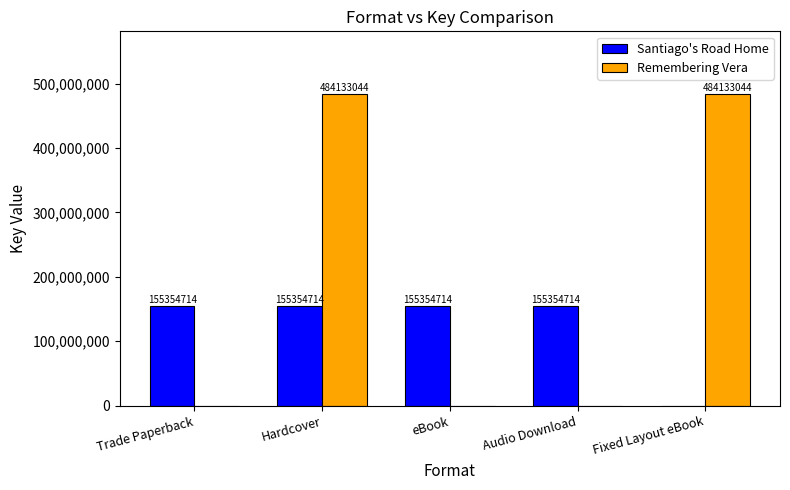

Reading left to right, transcribe all the data shown in this chart.

Santiago's Road Home: 155354714	155354714	155354714	155354714	0
Remembering Vera: 0	484133044	0	0	484133044